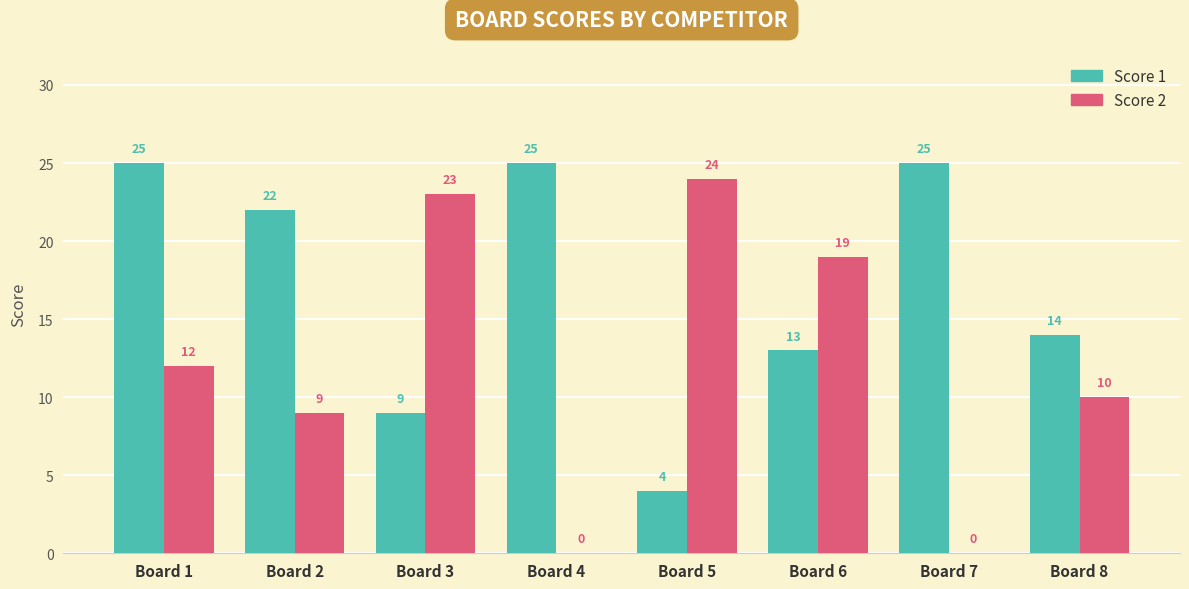

The Score 2 series shows 23 at Board 3. True or false?

True